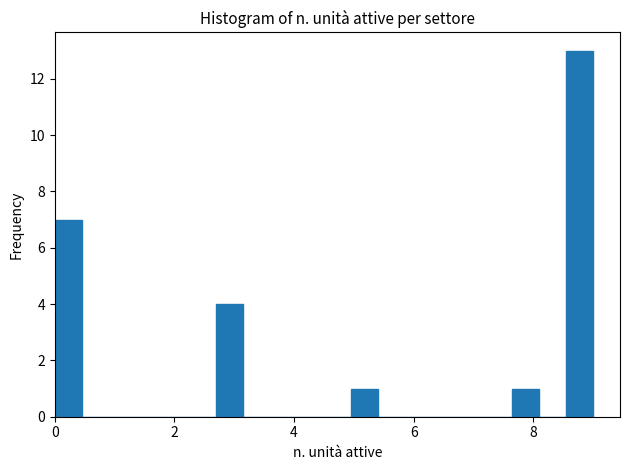

Read against the x-axis, roughly where is the centre of the tallest bar?

8.8